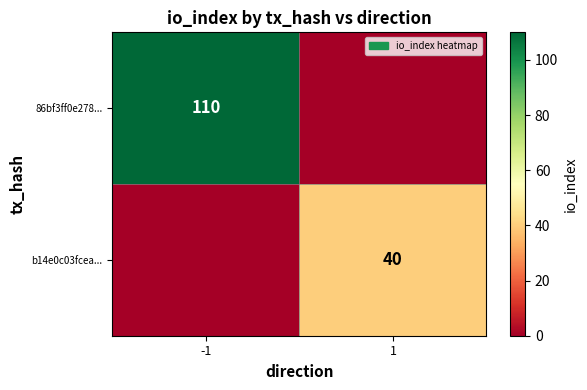

The value of b14e0c03fcea... at 1 is 25. True or false?

False